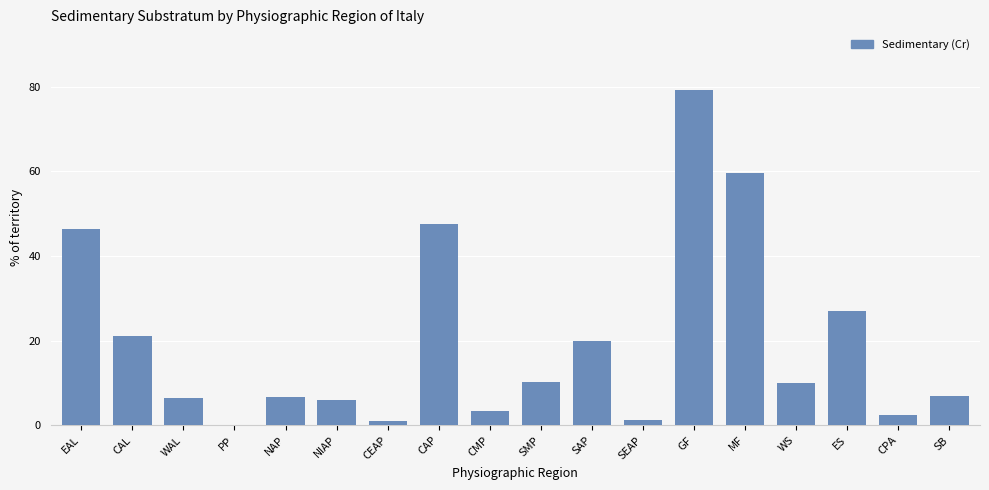

What is the sum of the values at SAP and GF?

99.3